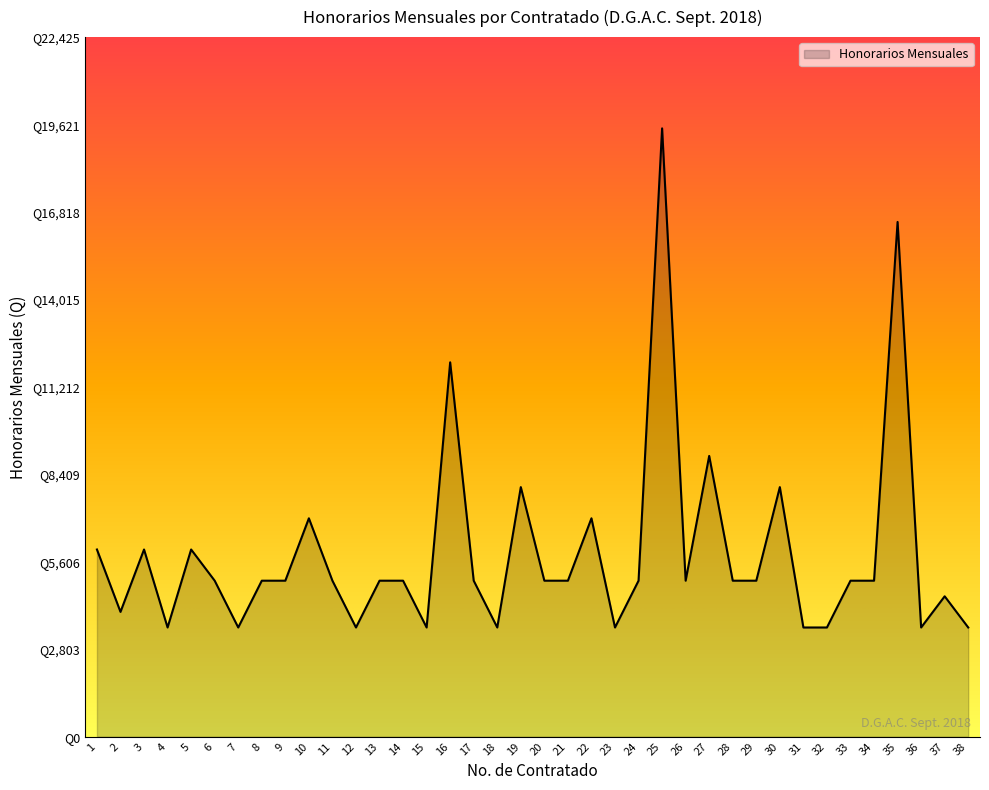

List the labels in order of value, largest first.

25, 35, 16, 27, 19, 30, 10, 22, 1, 3, 5, 6, 8, 9, 11, 13, 14, 17, 20, 21, 24, 26, 28, 29, 33, 34, 37, 2, 4, 7, 12, 15, 18, 23, 31, 32, 36, 38